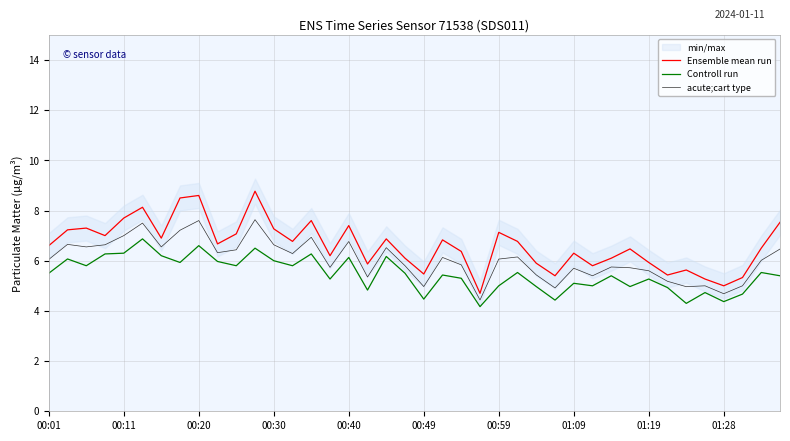

How many interior local valleys does the acute;cart type series have?

12